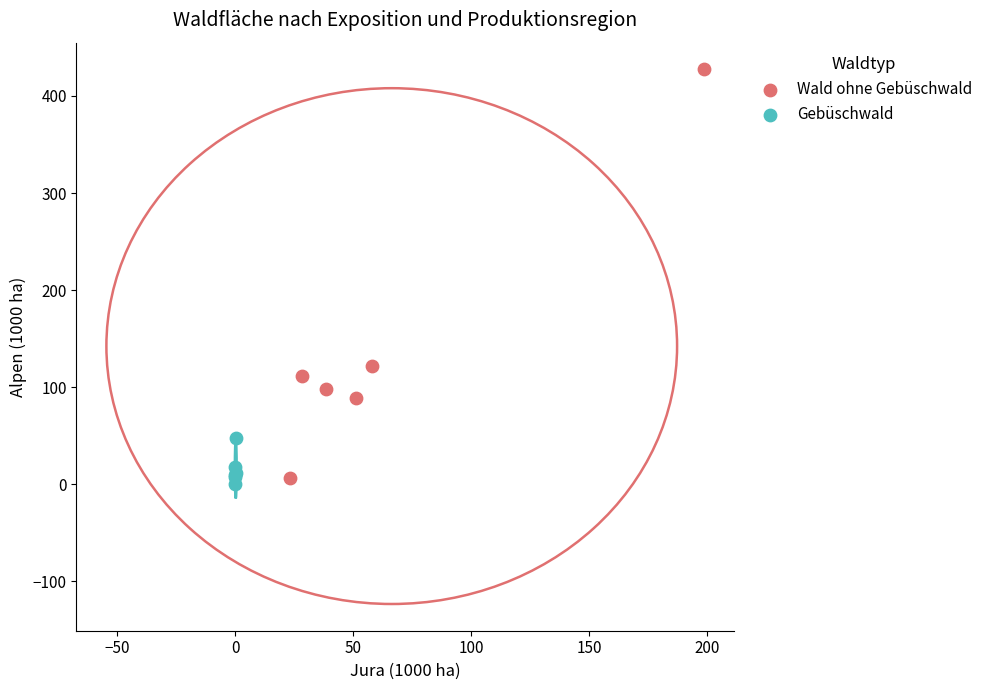

Which series reaches the maximum Y coordinate?

Wald ohne Gebüschwald